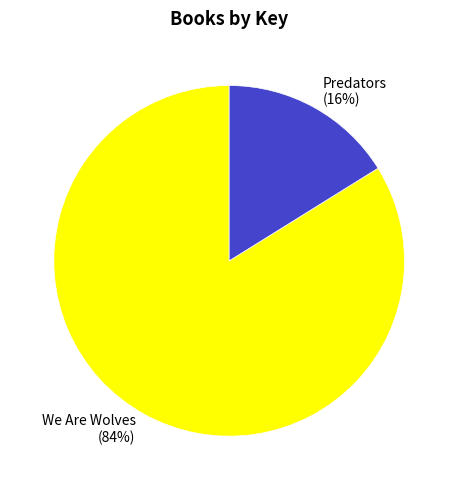

Is We Are Wolves the majority of the pie?

Yes